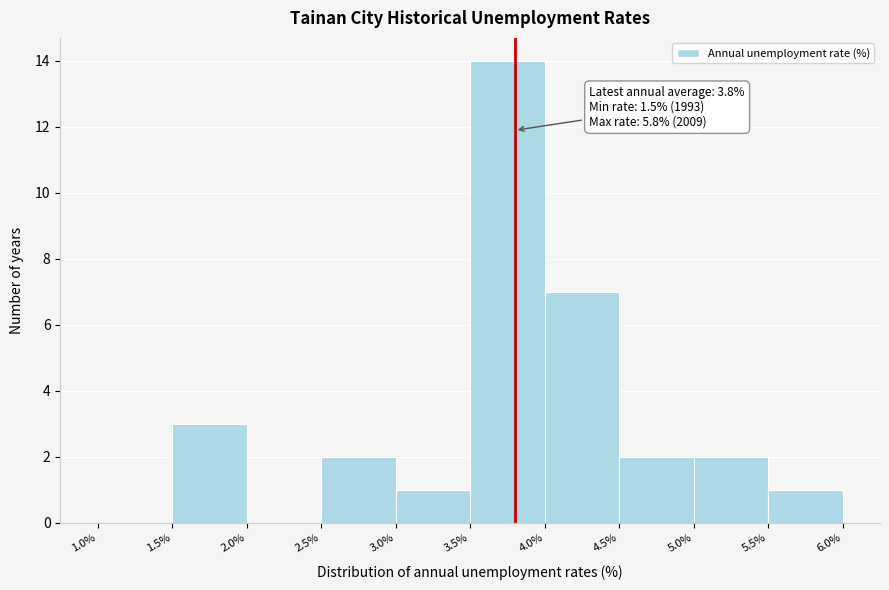

Over which range of the x-axis is the bar tallest?

3.5% to 4.0%